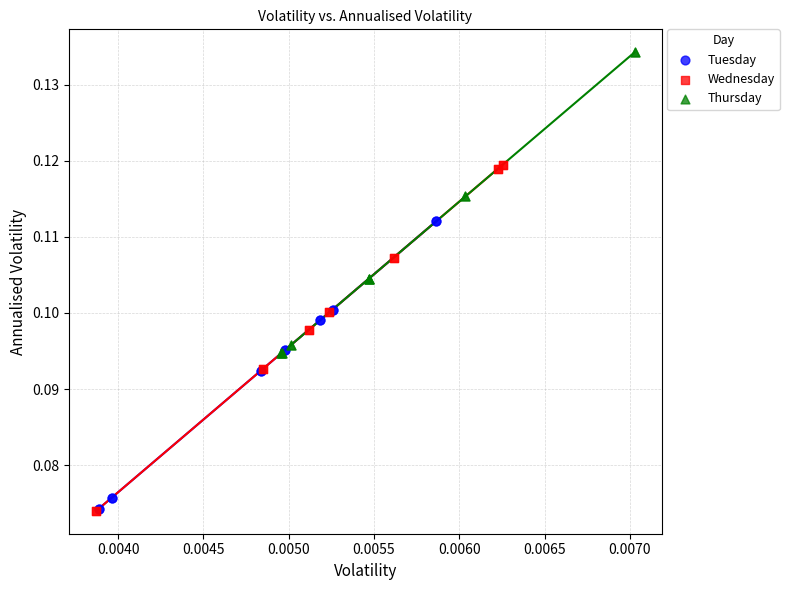

Which series has the largest Y range (max minus min)?

Wednesday